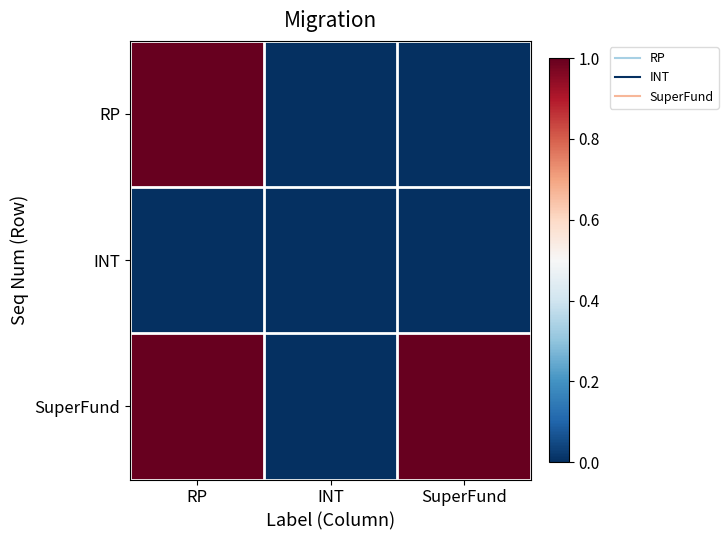

List the series in order of their overall mean, highest first.

SuperFund, RP, INT